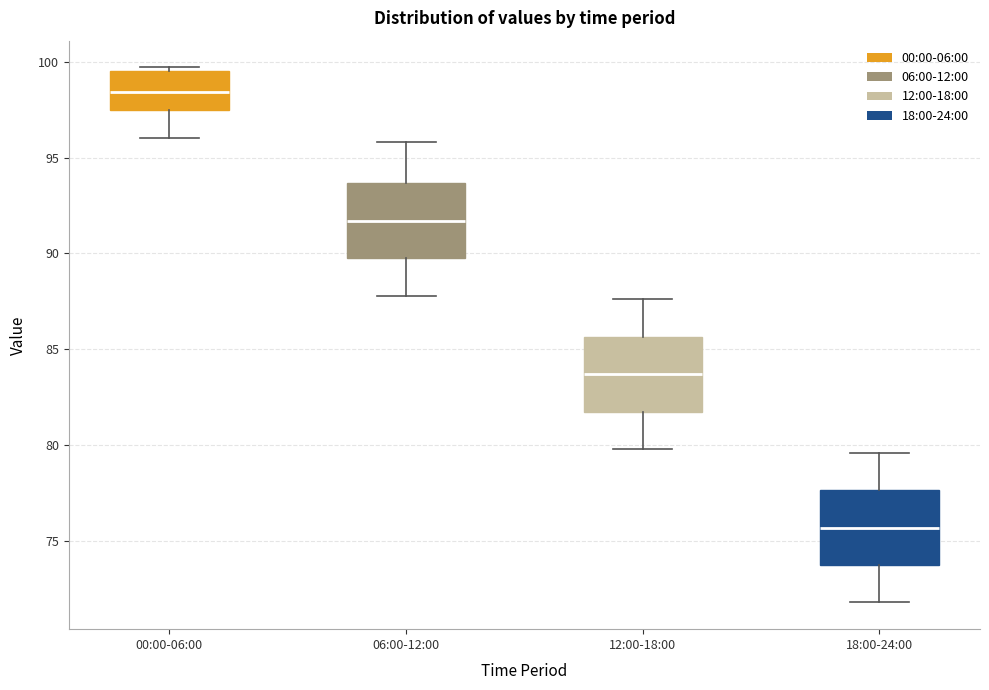

Reading left to right, read every box against the y-axis: the position of its median line, the range the box covers, and the ends of its whiskers. The values are not printed on the chart, so give them approximately, as read against the axis.

00:00-06:00: median 98.5, box 97.5 to 99.5, whiskers 96.0 to 99.5 (just above the box's upper edge)
06:00-12:00: median 91.5, box 90.0 to 93.5, whiskers 88.0 to 96.0
12:00-18:00: median 83.5, box 82.0 to 85.5, whiskers 80.0 to 87.5
18:00-24:00: median 75.5, box 74.0 to 77.5, whiskers 72.0 to 79.5